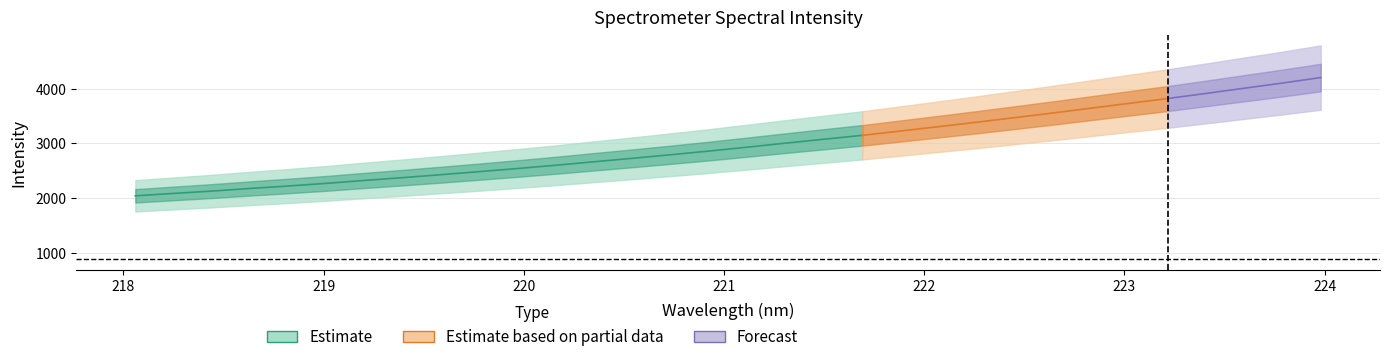

What is the difference between the maximum and minimum values?

2160.8